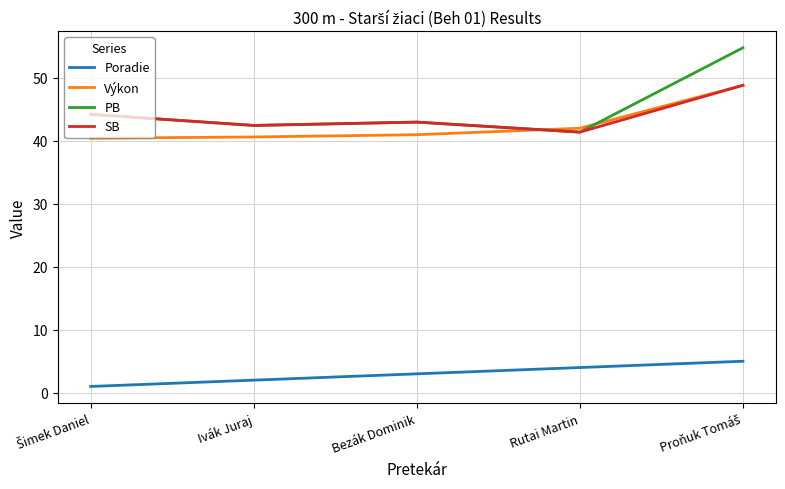

What is the average value of the Poradie series?

3.0